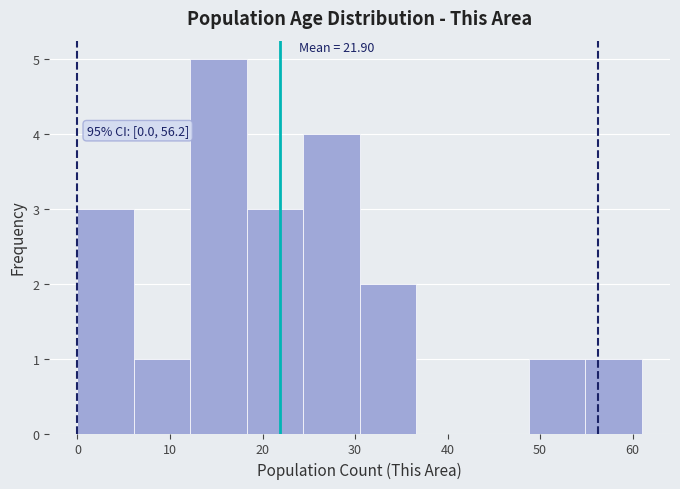

Which range on the x-axis has the tallest bar?

12.2 to 18.3